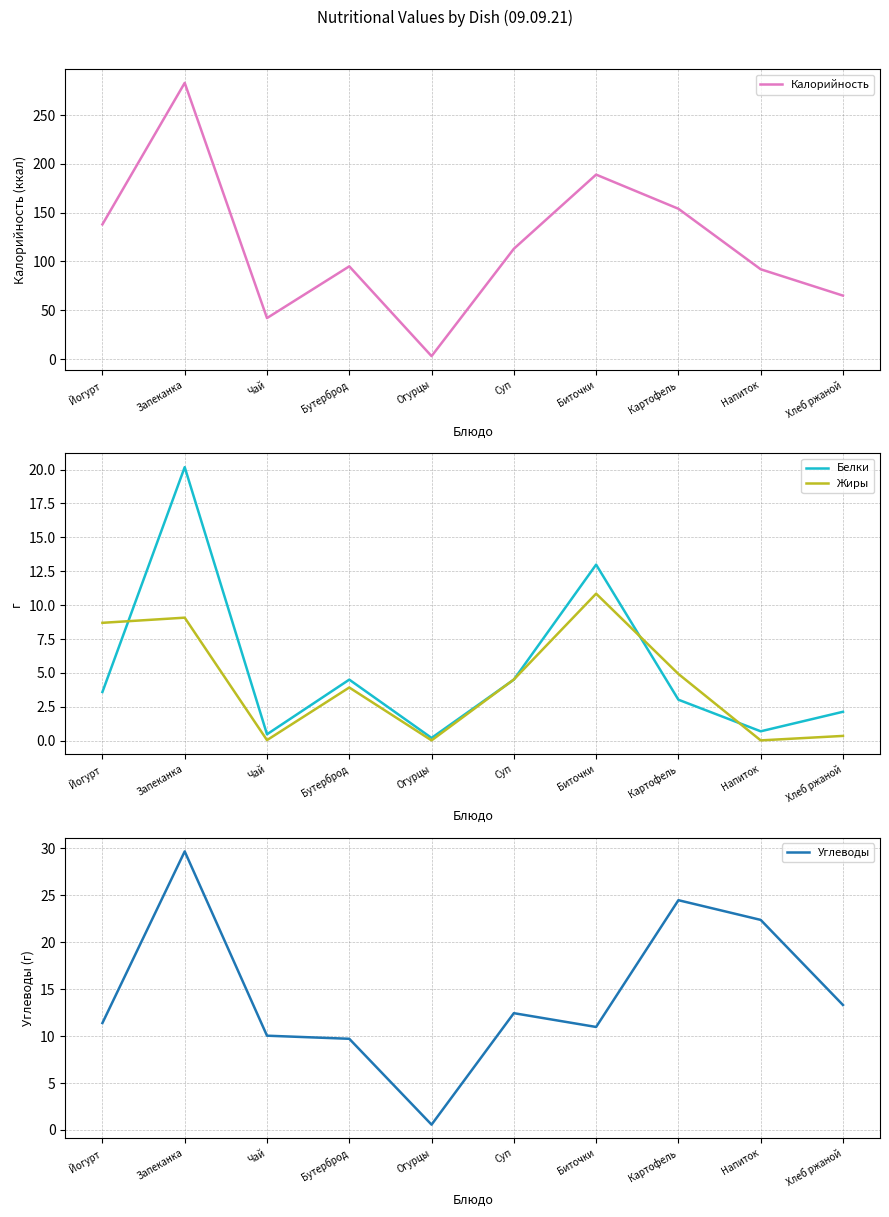

Where is Углеводы nearest to the value 15?

Хлеб ржаной